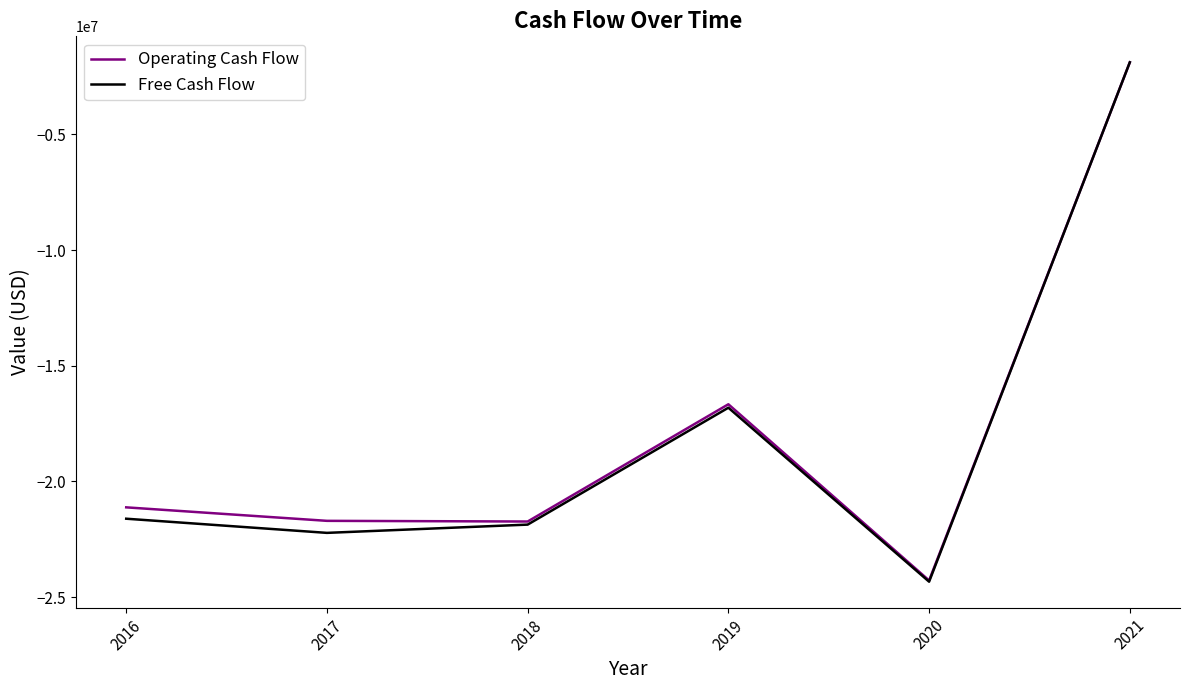

True or false: Free Cash Flow has more than 0 points higher than both neighbors.

True